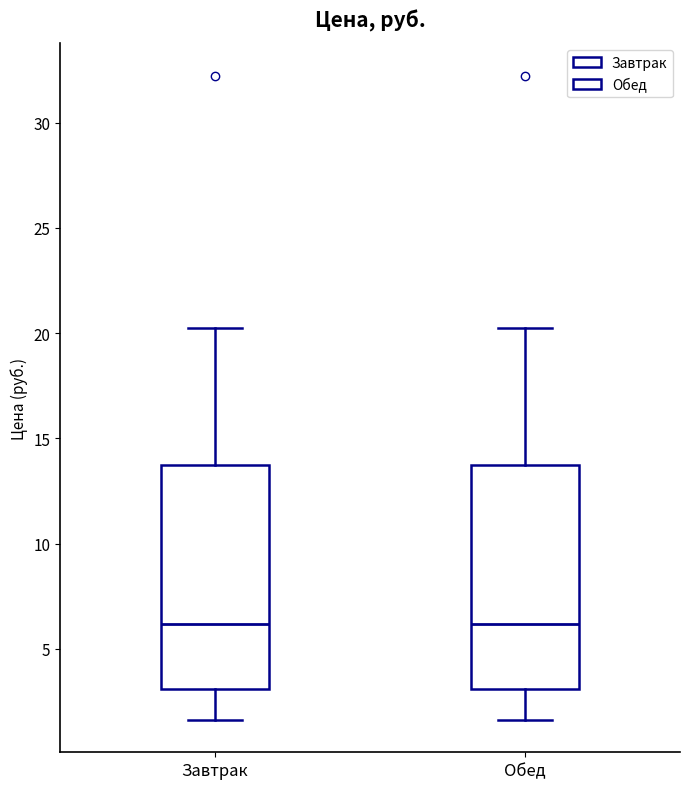

Reading left to right, read every box against the y-axis: the position of its median line, the range the box covers, and the ends of its whiskers. The values are not printed on the chart, so give them approximately, as read against the axis.

Завтрак: median 6.0, box 3.0 to 13.5, whiskers 1.5 to 20.5
Обед: median 6.0, box 3.0 to 13.5, whiskers 1.5 to 20.5